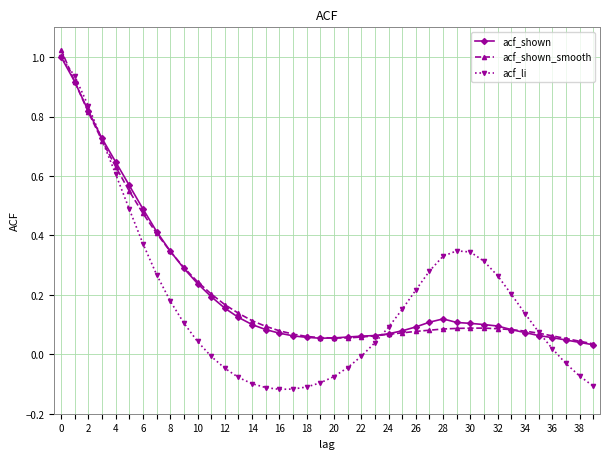

Which series has the widest spread of values?

acf_li